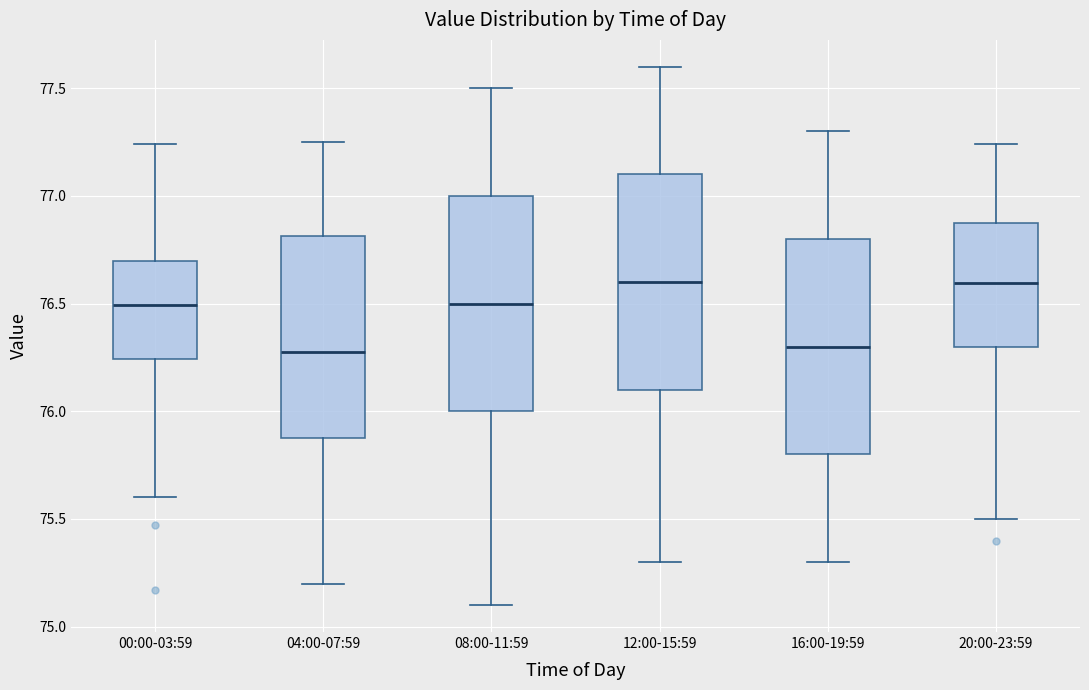

Reading left to right, transcribe this box plot: for each box, give where its median line is, the range the box spans, and where its two whiskers end, as read against the y-axis. The values are not printed on the chart, so give them approximately, as read against the axis.

00:00-03:59: median 76.50, box 76.25 to 76.70, whiskers 75.60 to 77.25
04:00-07:59: median 76.30, box 75.90 to 76.80, whiskers 75.20 to 77.25
08:00-11:59: median 76.50, box 76.00 to 77.00, whiskers 75.10 to 77.50
12:00-15:59: median 76.60, box 76.10 to 77.10, whiskers 75.30 to 77.60
16:00-19:59: median 76.30, box 75.80 to 76.80, whiskers 75.30 to 77.30
20:00-23:59: median 76.60, box 76.30 to 76.85, whiskers 75.50 to 77.25